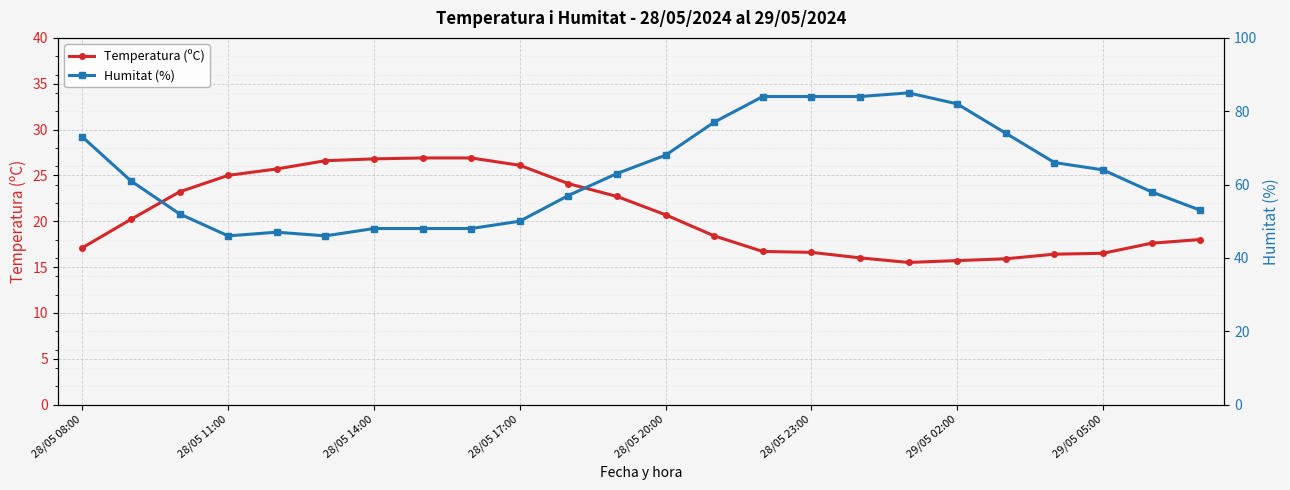

Which series has the widest spread of values?

Humitat (%)